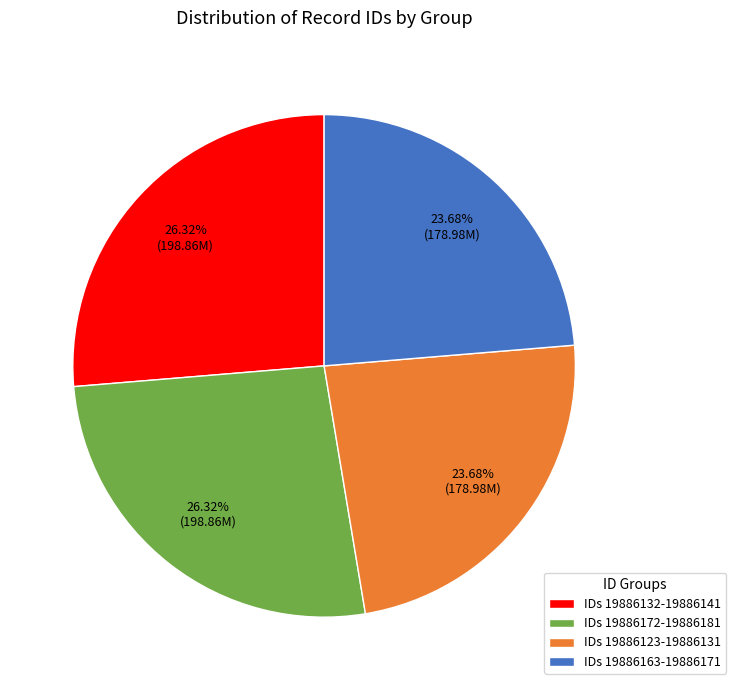

How many segments does this pie chart have?

4